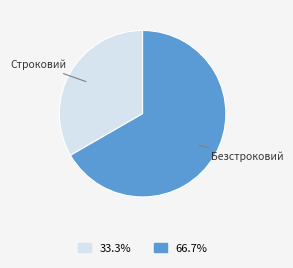

Does any single category account for the majority?

Yes